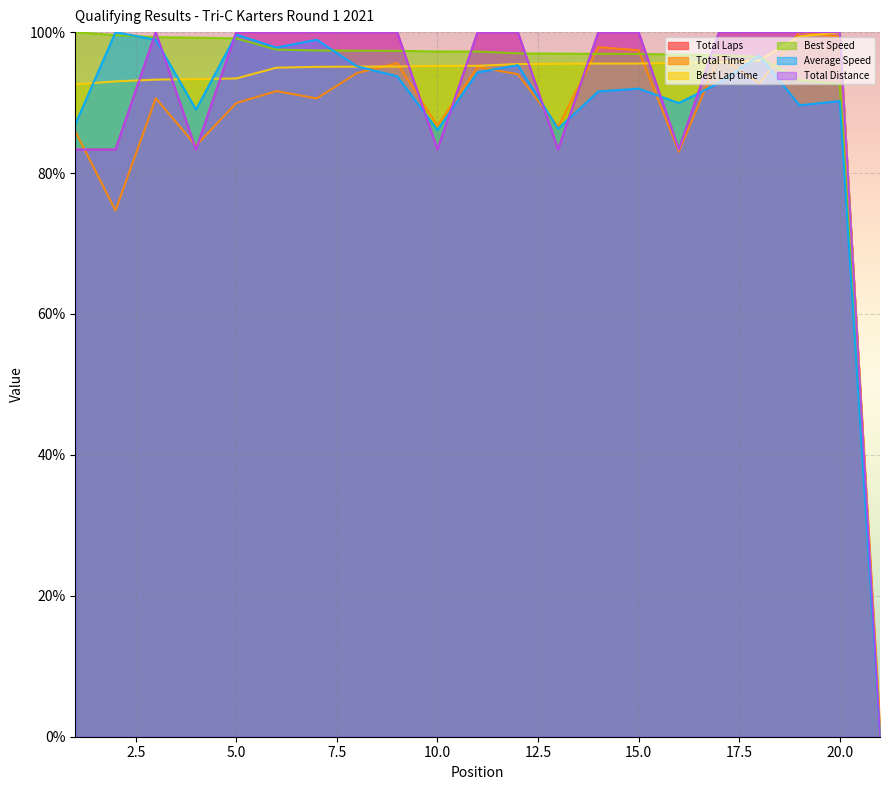

What is the difference between the maximum and minimum values in the Average Speed series?

100.0